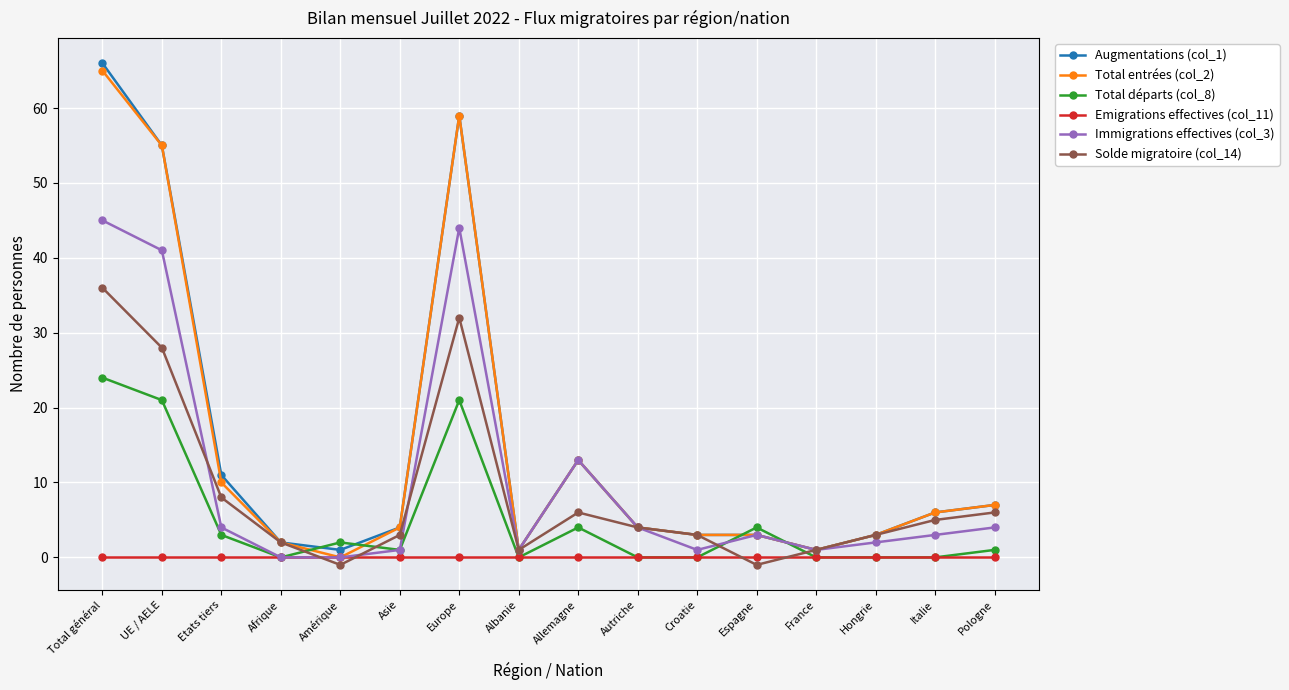

The value of Total départs (col_8) at Europe is 21. True or false?

True